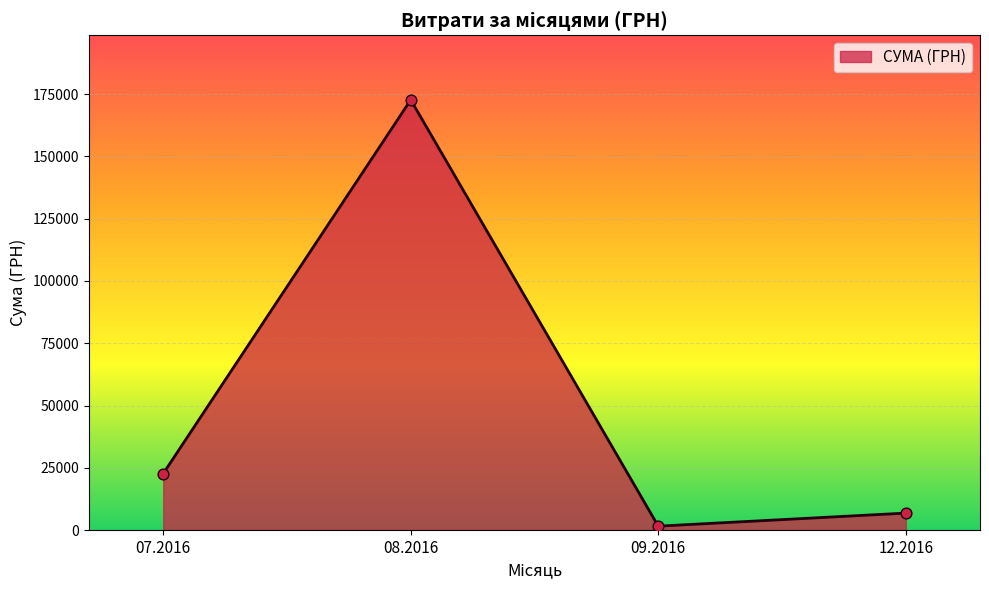

Between 07.2016 and 08.2016, which is larger?

08.2016